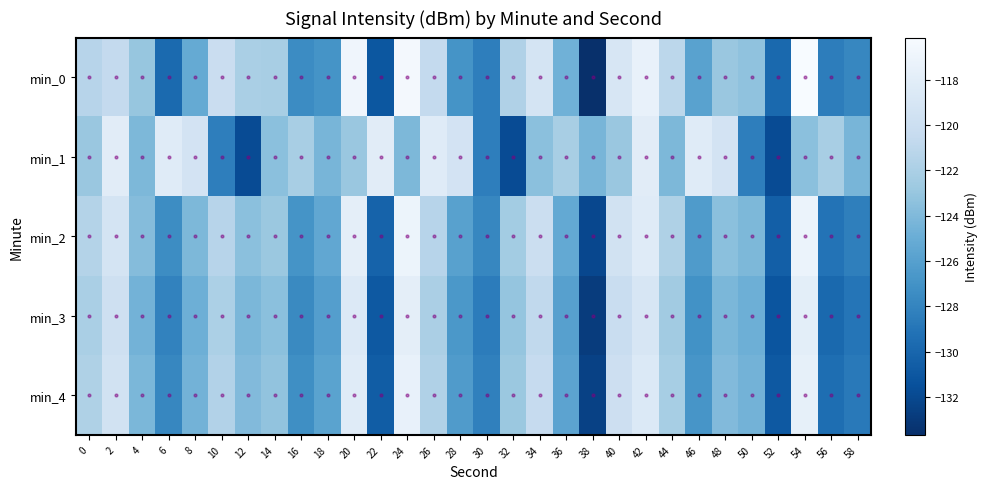

List the series in order of their peak value, lowest first.

min_1, min_3, min_4, min_2, min_0